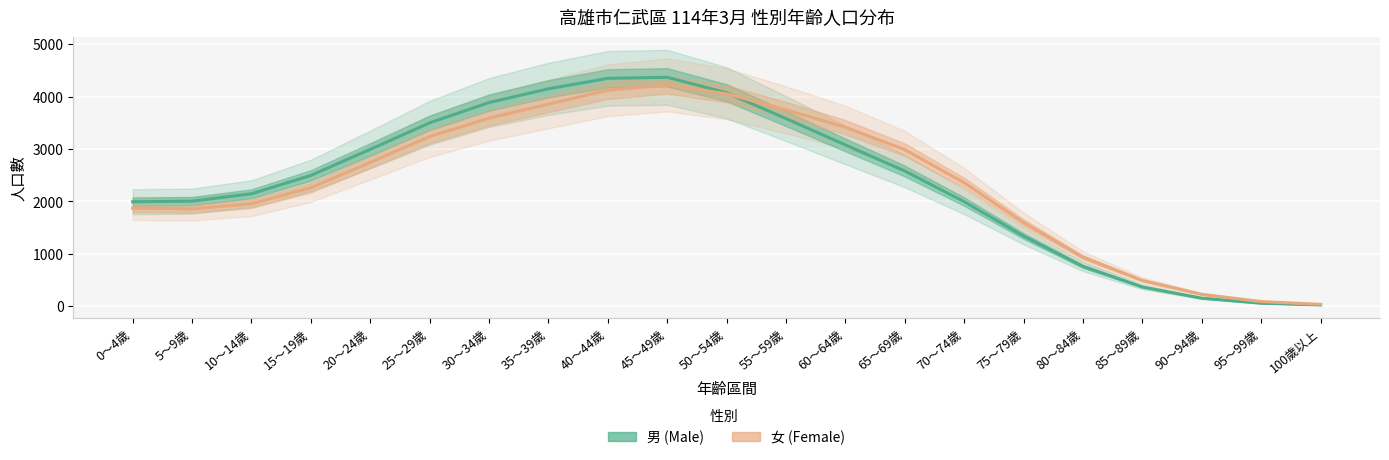

Rank the series by their average value, from lowest to highest.

女, 男